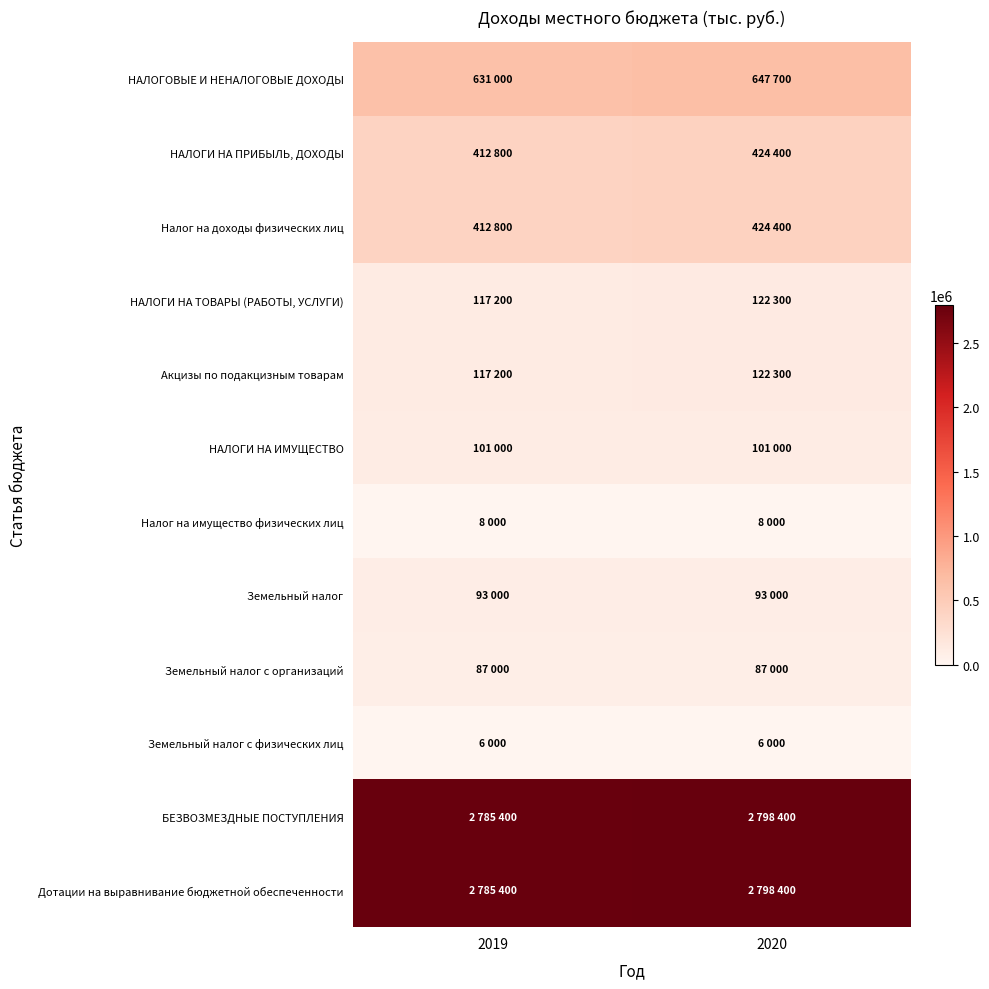

Which series has the largest range (max minus min)?

НАЛОГОВЫЕ И НЕНАЛОГОВЫЕ ДОХОДЫ